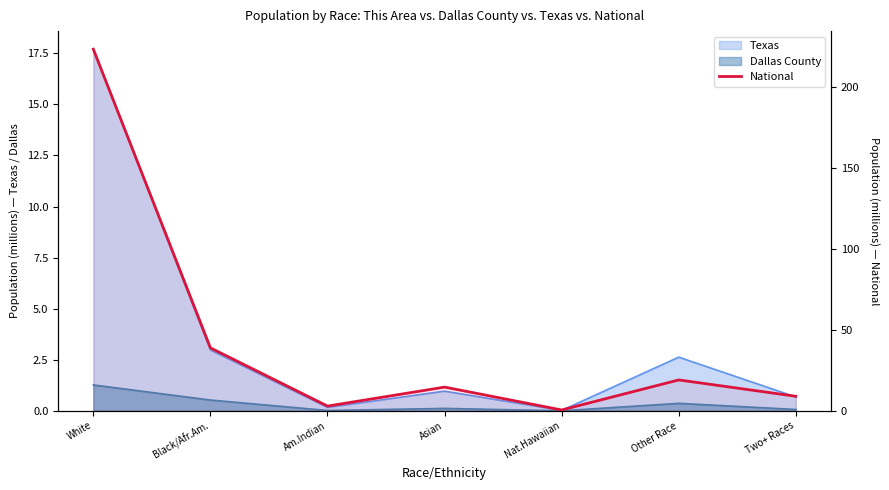

Reading left to right, transcribe all the data shown in this chart.

223.6	38.9	2.9	14.7	0.5	19.1	9.0